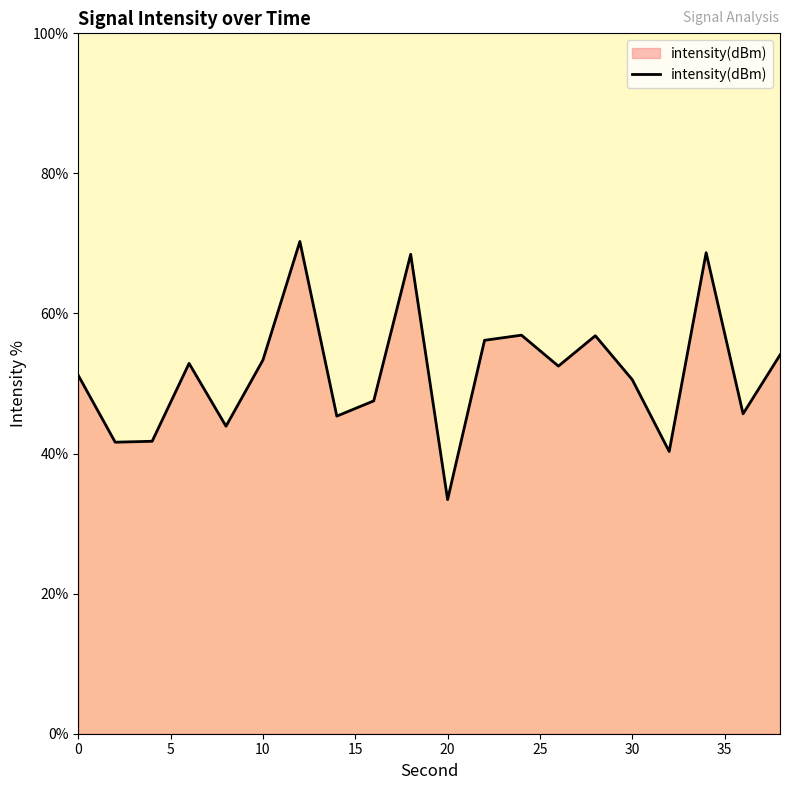

What is the smallest value displayed?

33.4